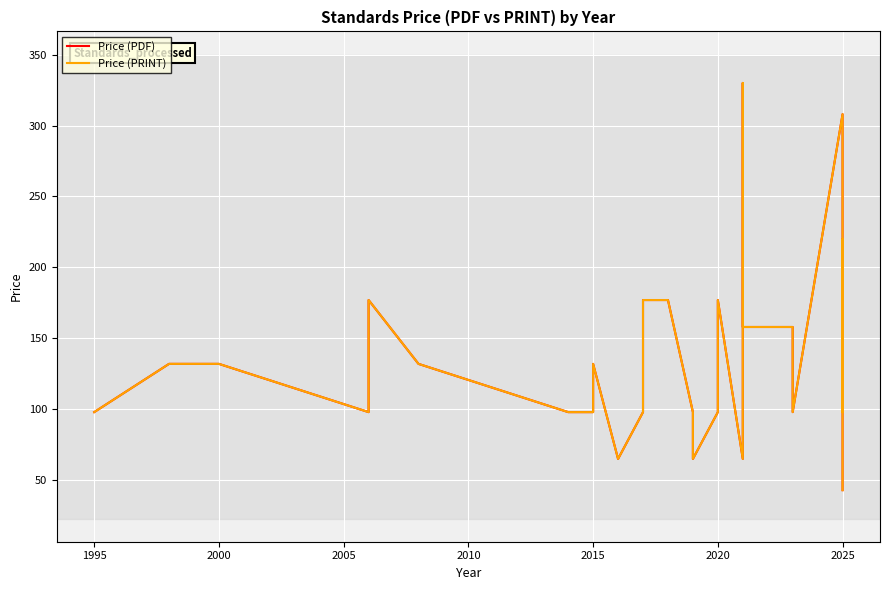

What is the difference between the maximum and minimum values in the Price (PDF) series?

287